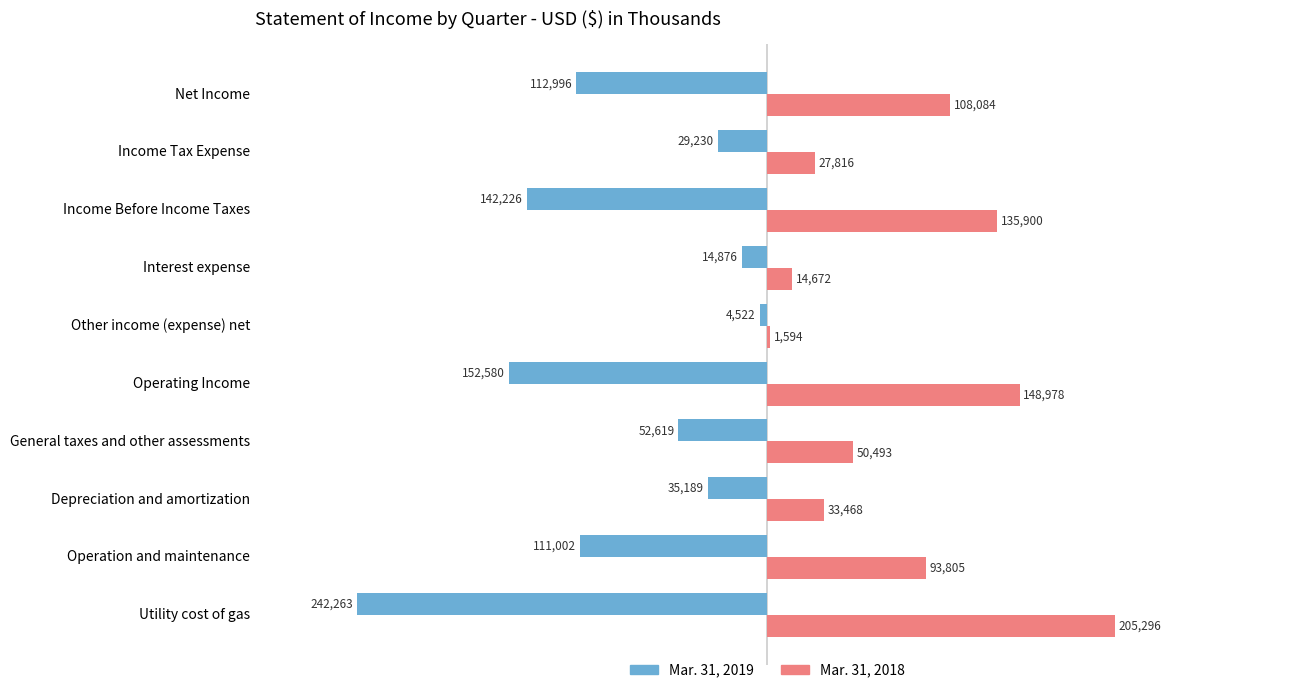

The Mar. 31, 2018 series shows 50493 at General taxes and other assessments. True or false?

True